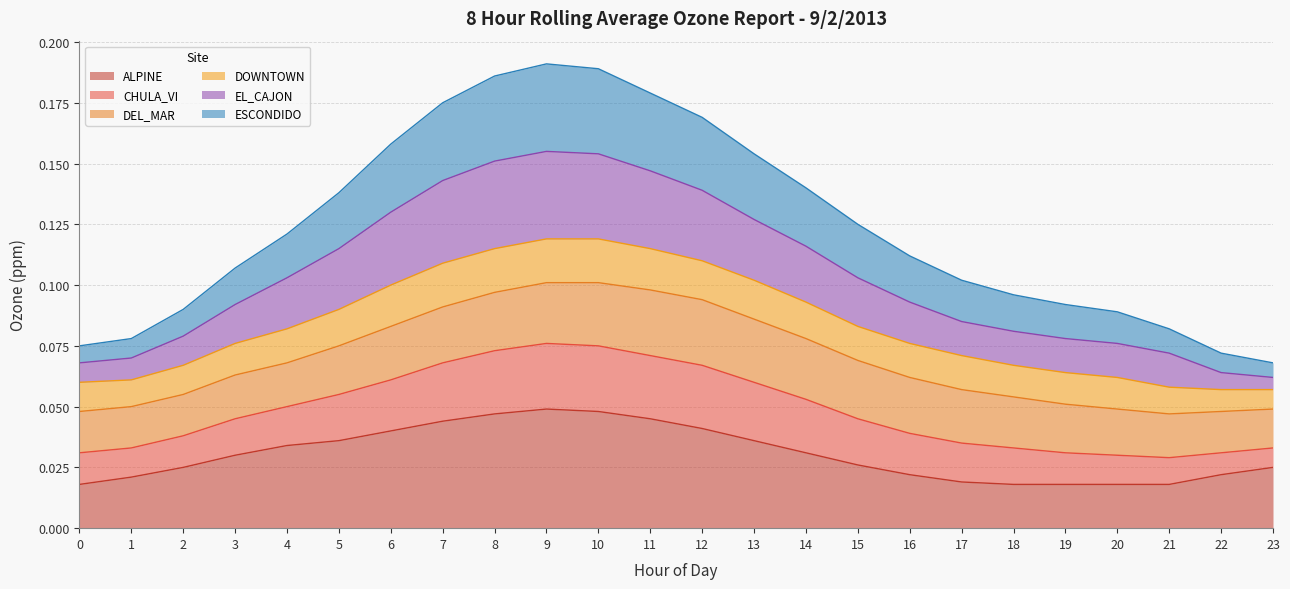

At which category does the chart reach its peak across all series?

9